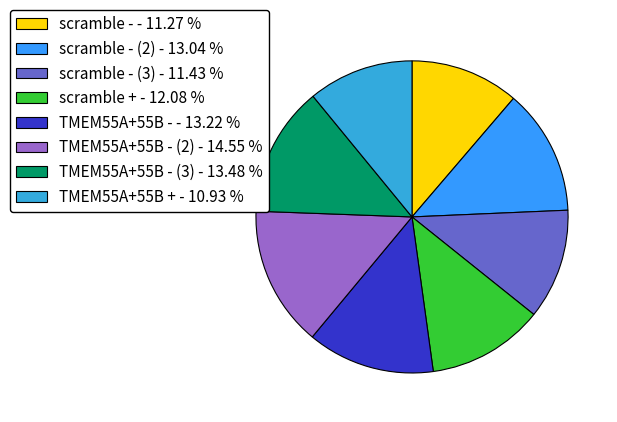

Count the number of slices in the pie.

8